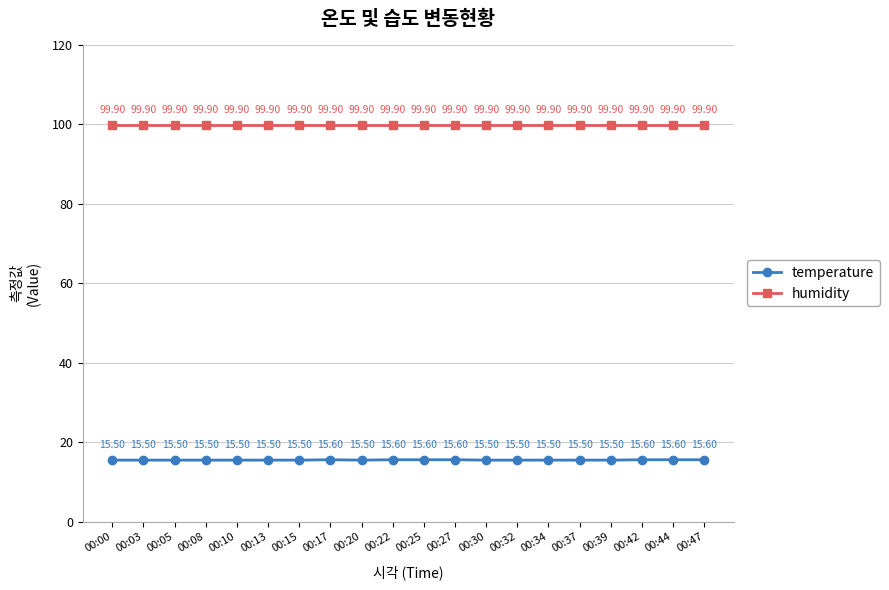

True or false: humidity has a value of 99.9 at 00:00.

True